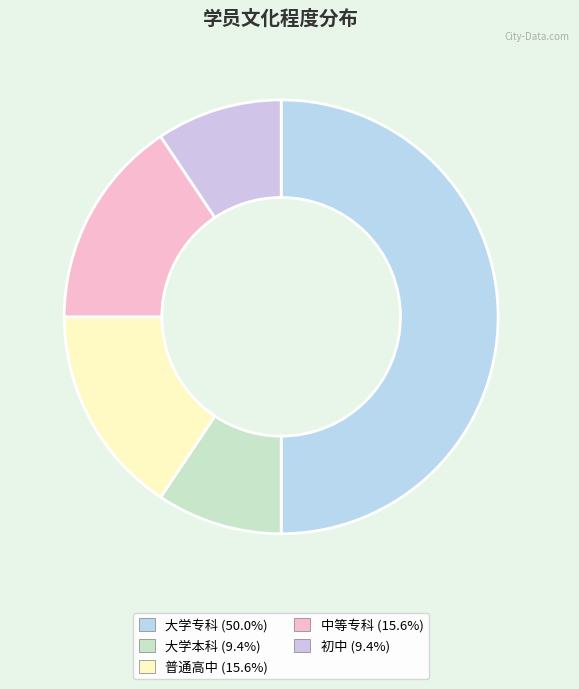

What percentage is the 初中 slice, to the nearest percent?

9%